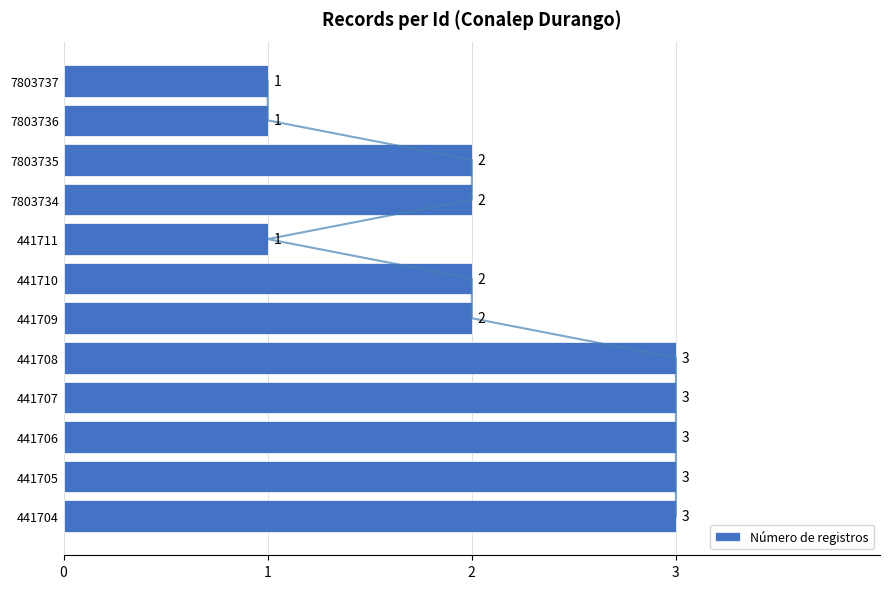

What is the smallest value displayed?

1